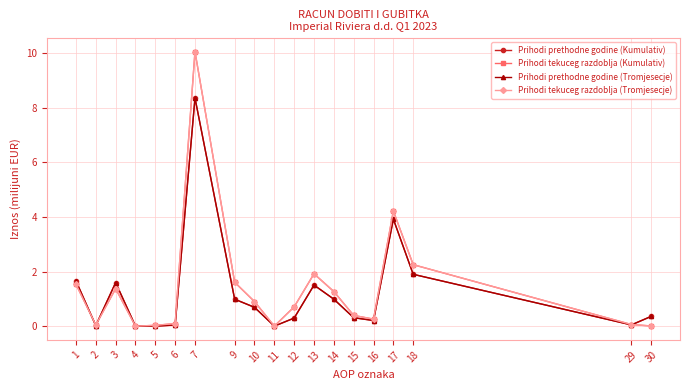

How many lines are shown in the chart?

4